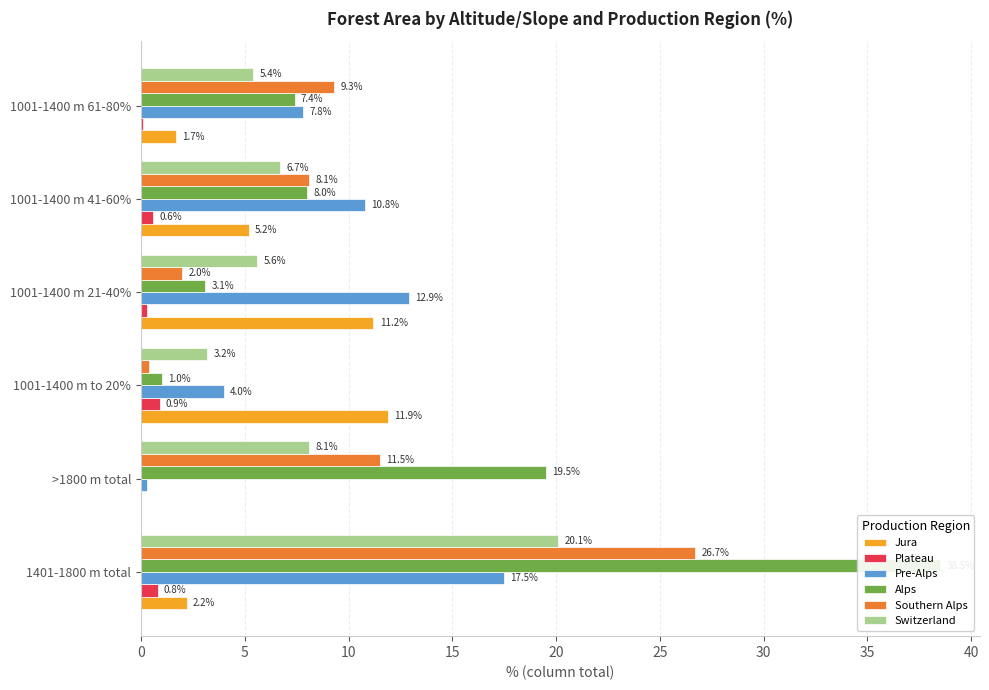

What is the value of the Alps bar at the 6th from the left?

7.4